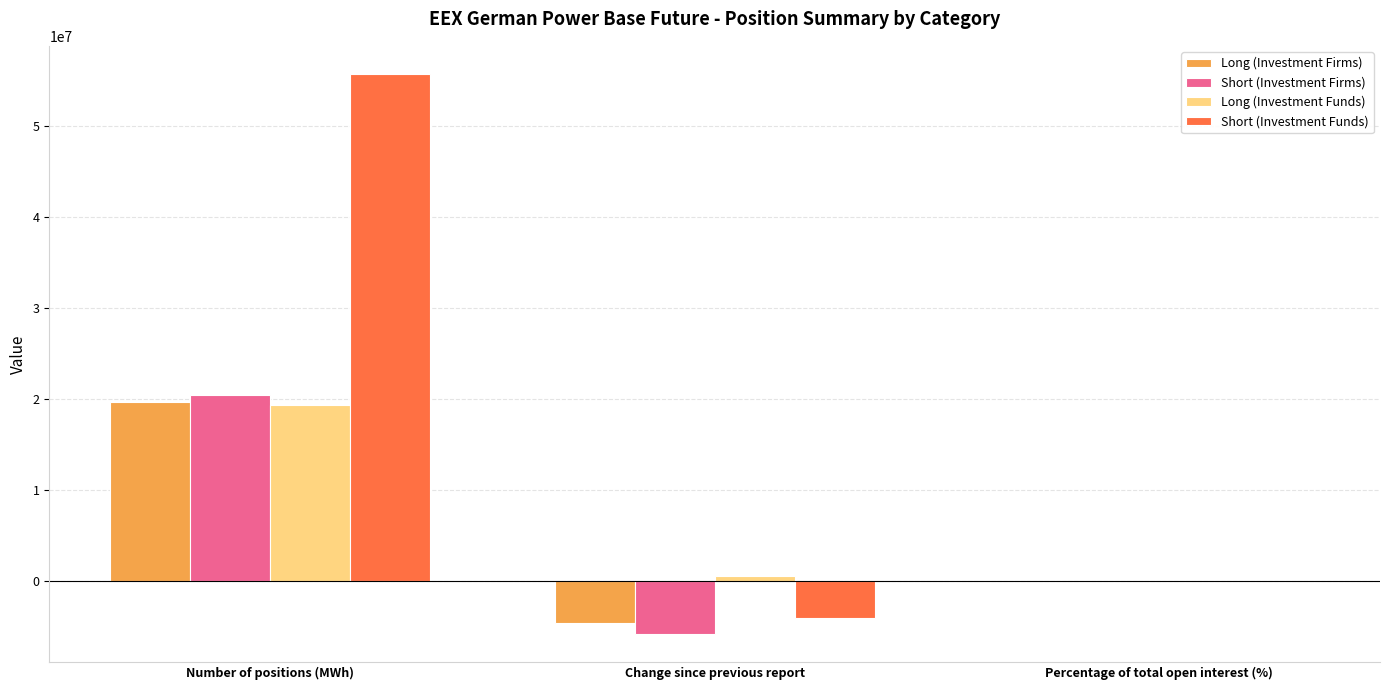

Reading right to left, transcribe all the data shown in this chart.

Long (Investment Firms): 7.5	-4660973.6	19681434.6
Short (Investment Firms): 7.8	-5833324.0	20441352.0
Long (Investment Funds): 7.3	554287.0	19282107.0
Short (Investment Funds): 21.2	-4023926.0	55681929.0